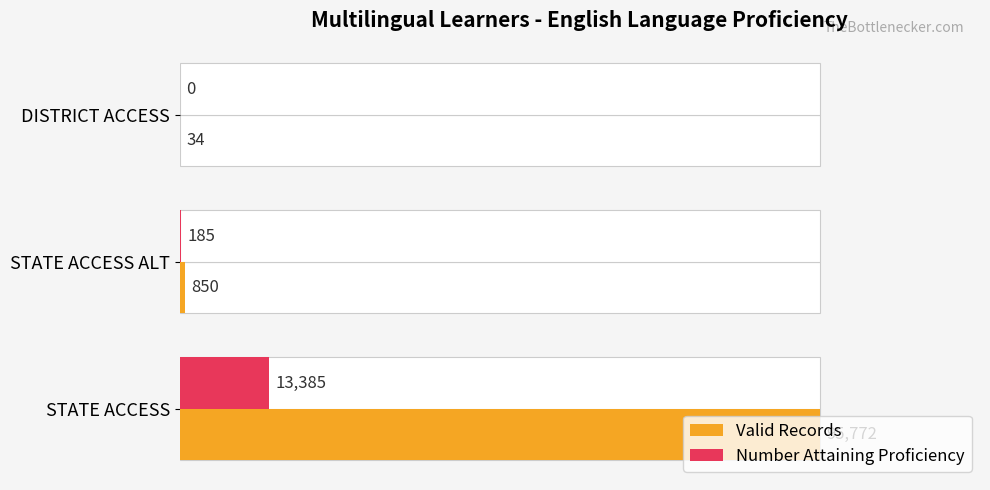

What is the highest value of the Number Attaining Proficiency series?

13385